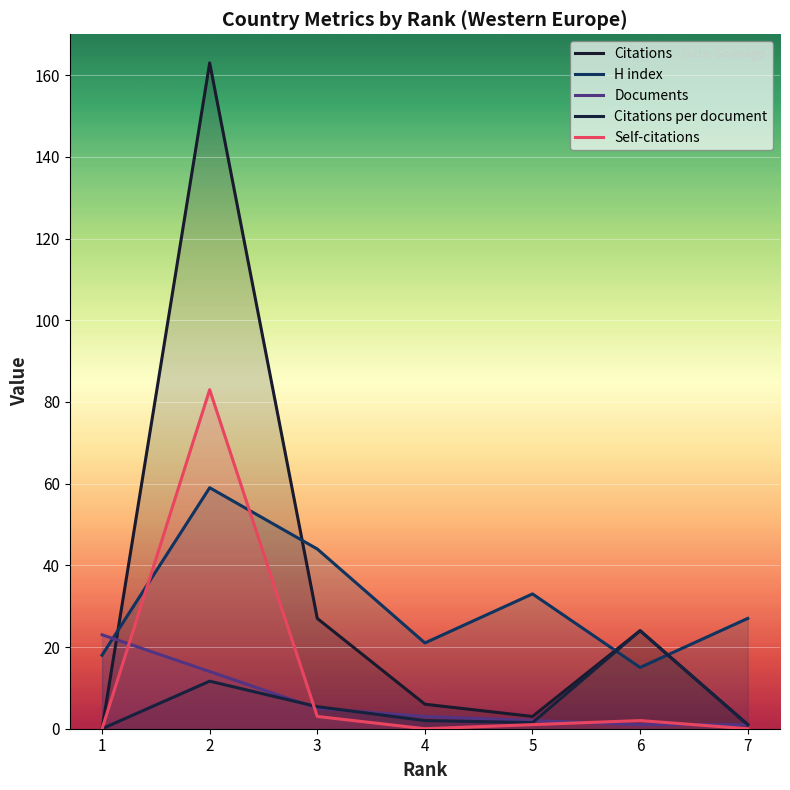

What is the spread (max minus min) of values at 2?

151.4